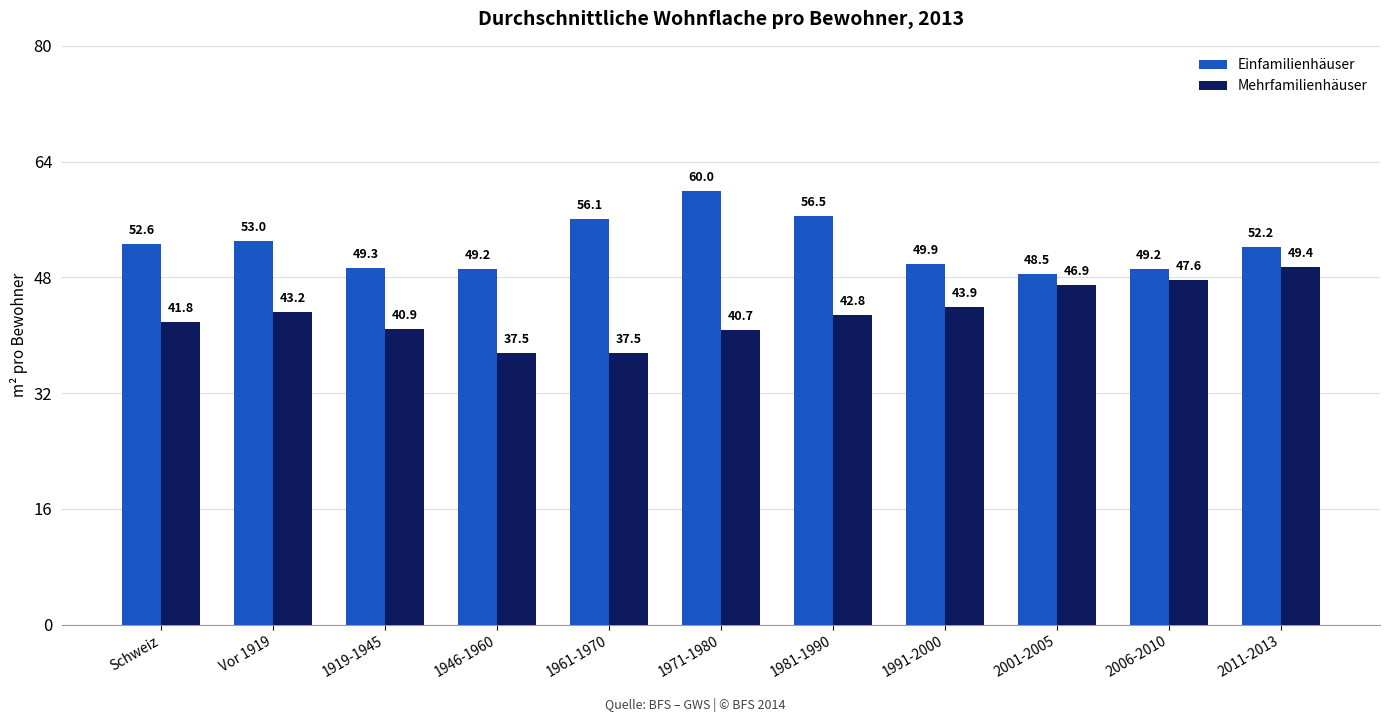

What position from the right is 1919-1945?

9